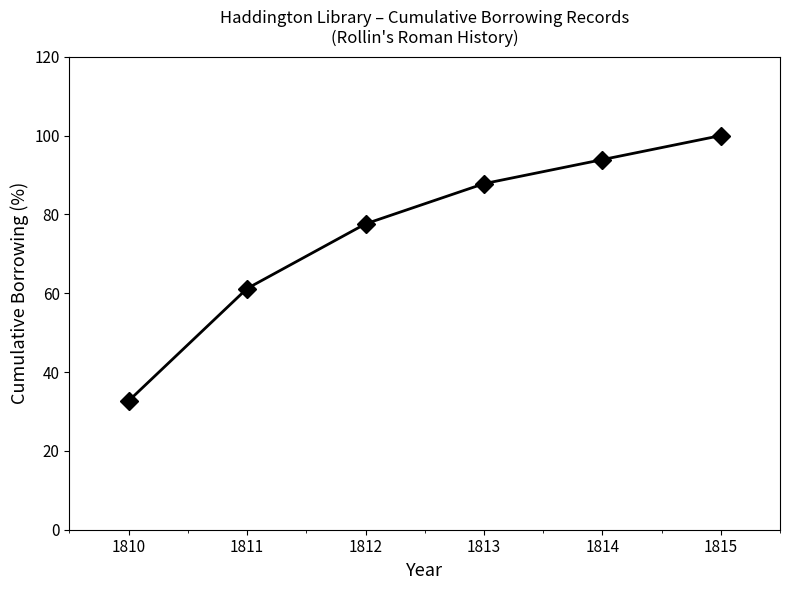

Where does the data first go above 87?

1813